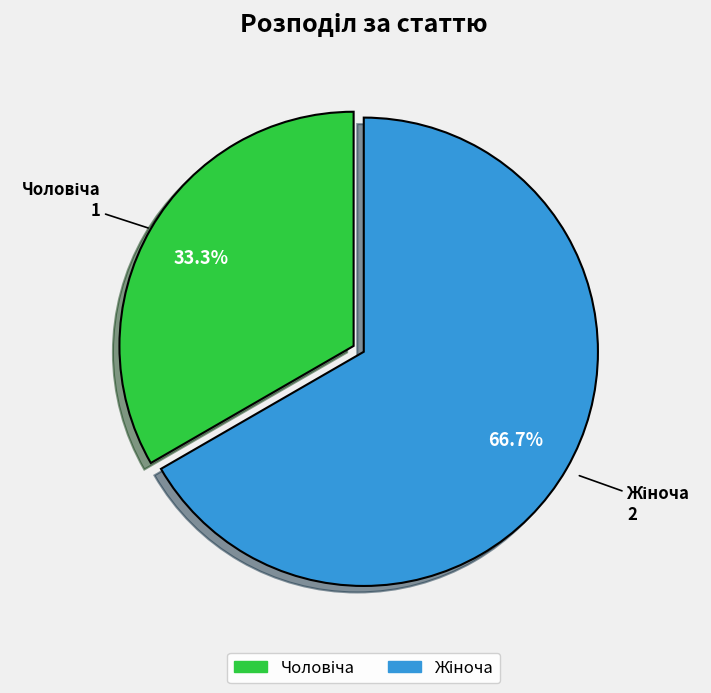

Is there any slice that represents more than half of the pie?

Yes